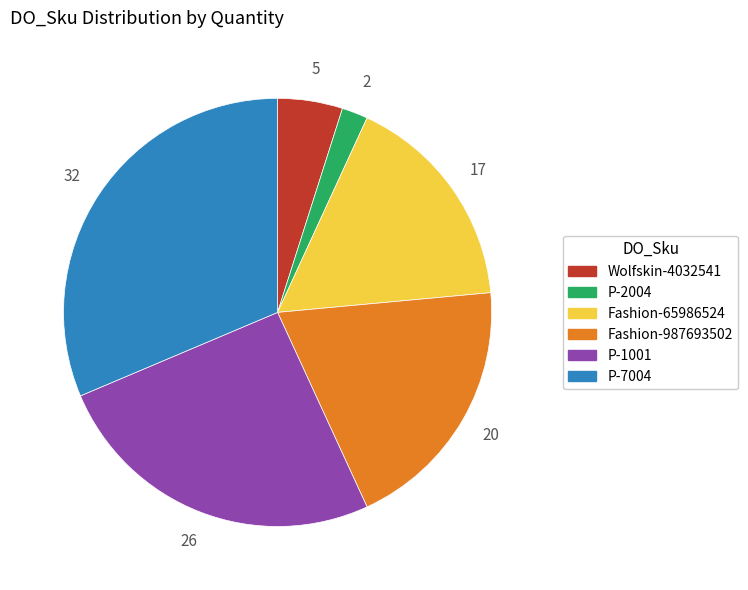

Do Fashion-987693502 and P-7004 together represent more than half of the pie?

Yes